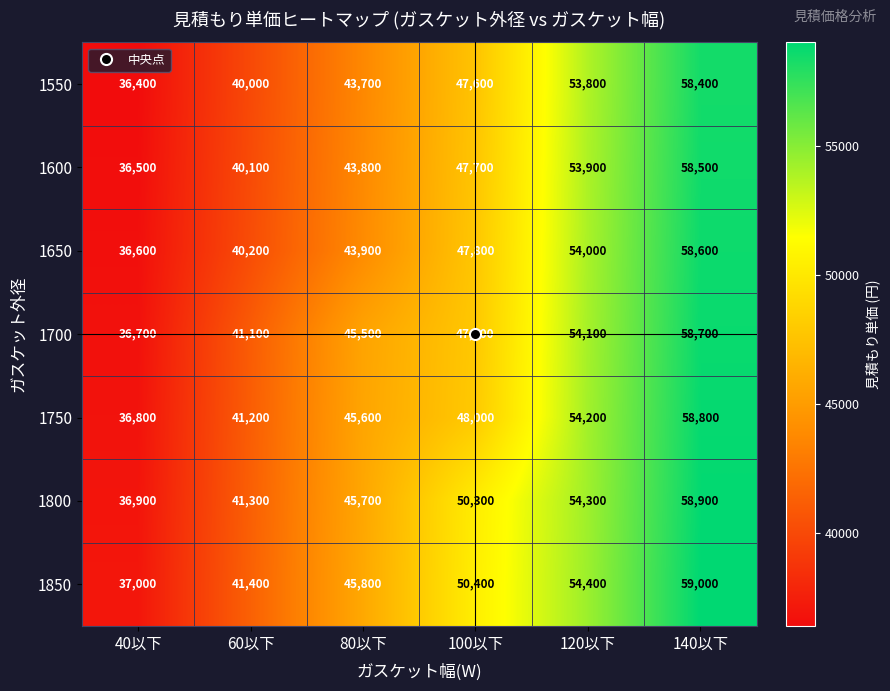

What is the spread (max minus min) of values at 60以下?

1400